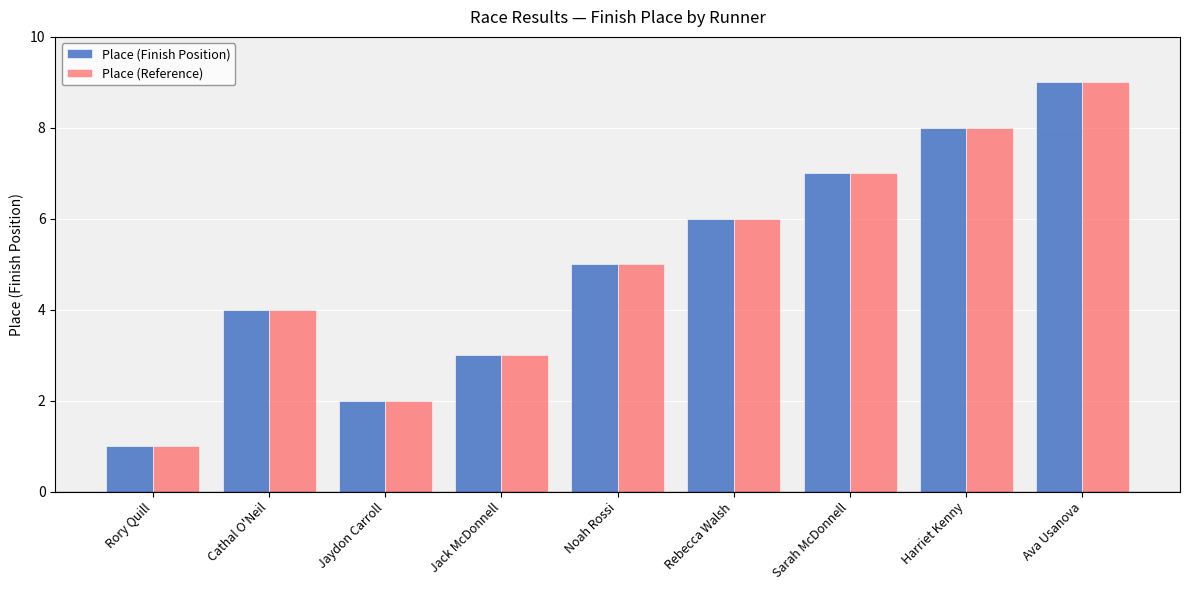

Is it true that Place (Finish Position) equals 9 at Ava Usanova?

True